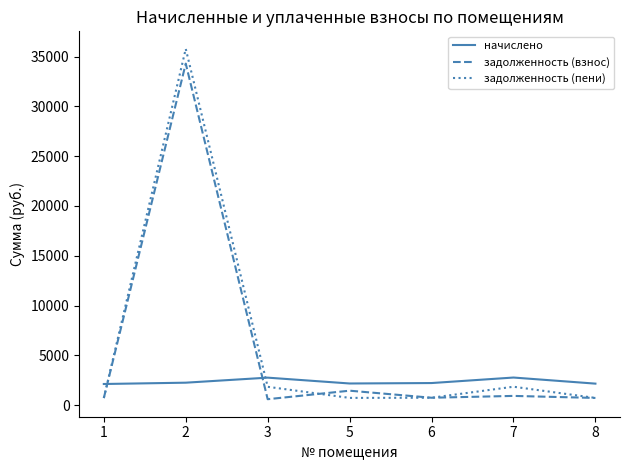

What is the approximate value of задолженность (взнос) at 5?

1446.8